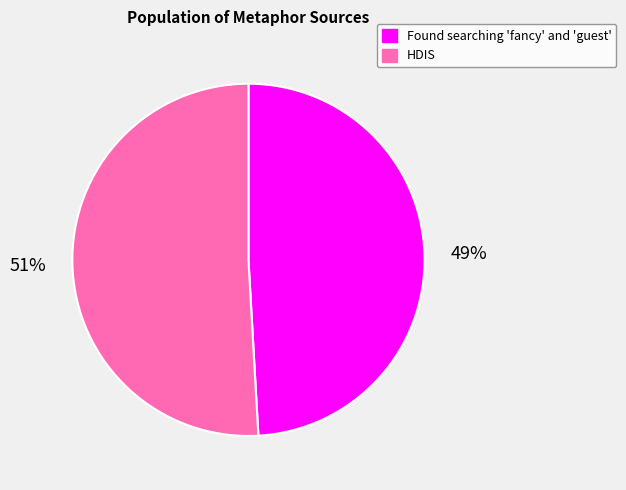

To the nearest percent, what is the difference between the Found searching 'fancy' and 'guest' and HDIS slice percentages?

2%